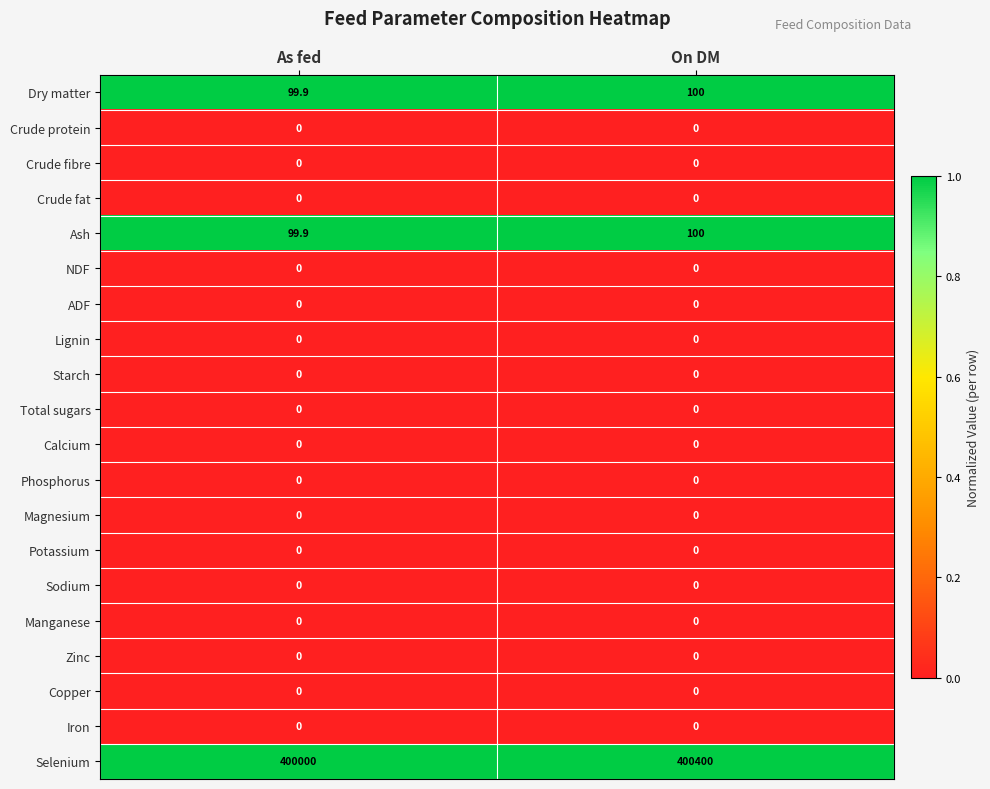

Which series has the widest spread of values?

Selenium